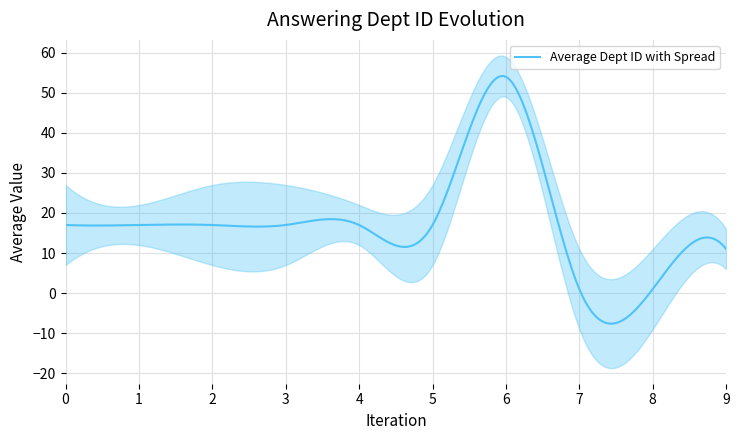

What is the lowest value of the Average Dept ID with Spread series?

-7.6